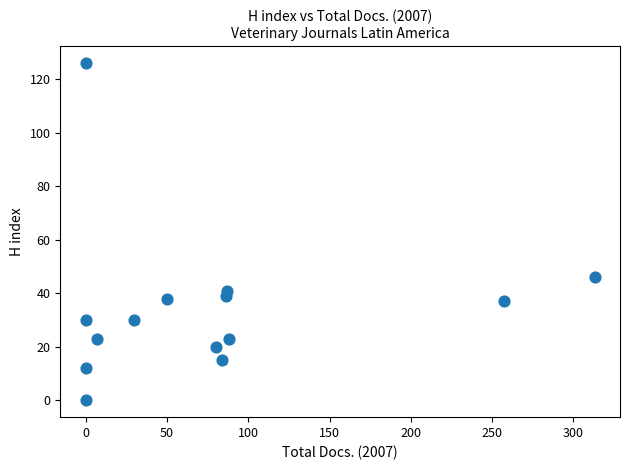

What Y value in the scatter plot is closest to 63?

46